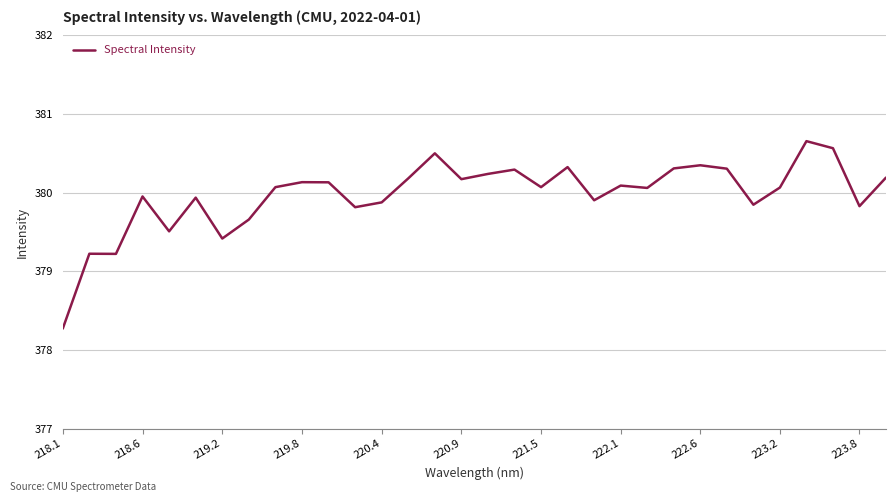

How many values are below 380?

13